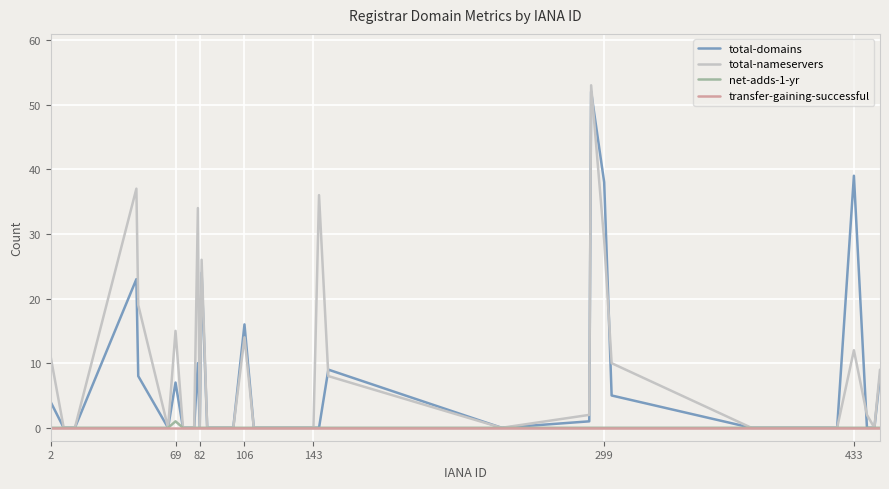

What is the maximum value for total-domains?

52